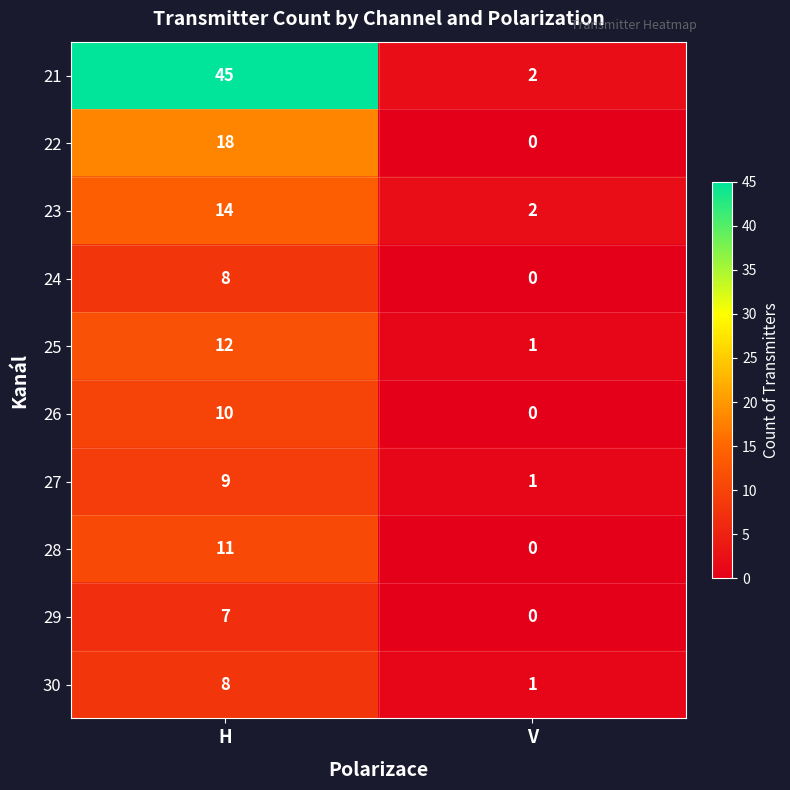

At which category is the sum across all series the highest?

H